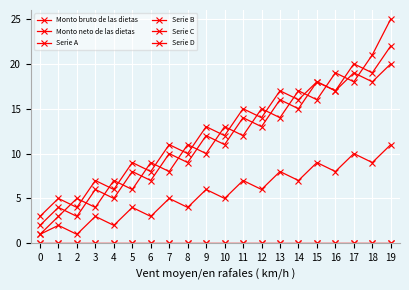

Between 8 and 17, which series saw the biggest shift?

Serie A